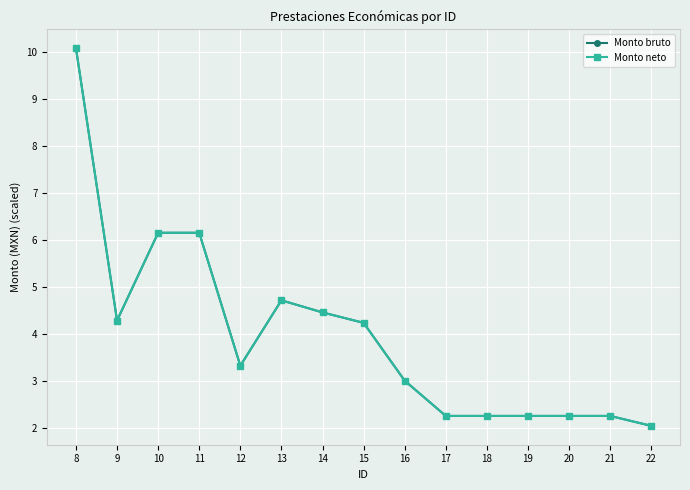

Does the chart have visible grid lines?

Yes